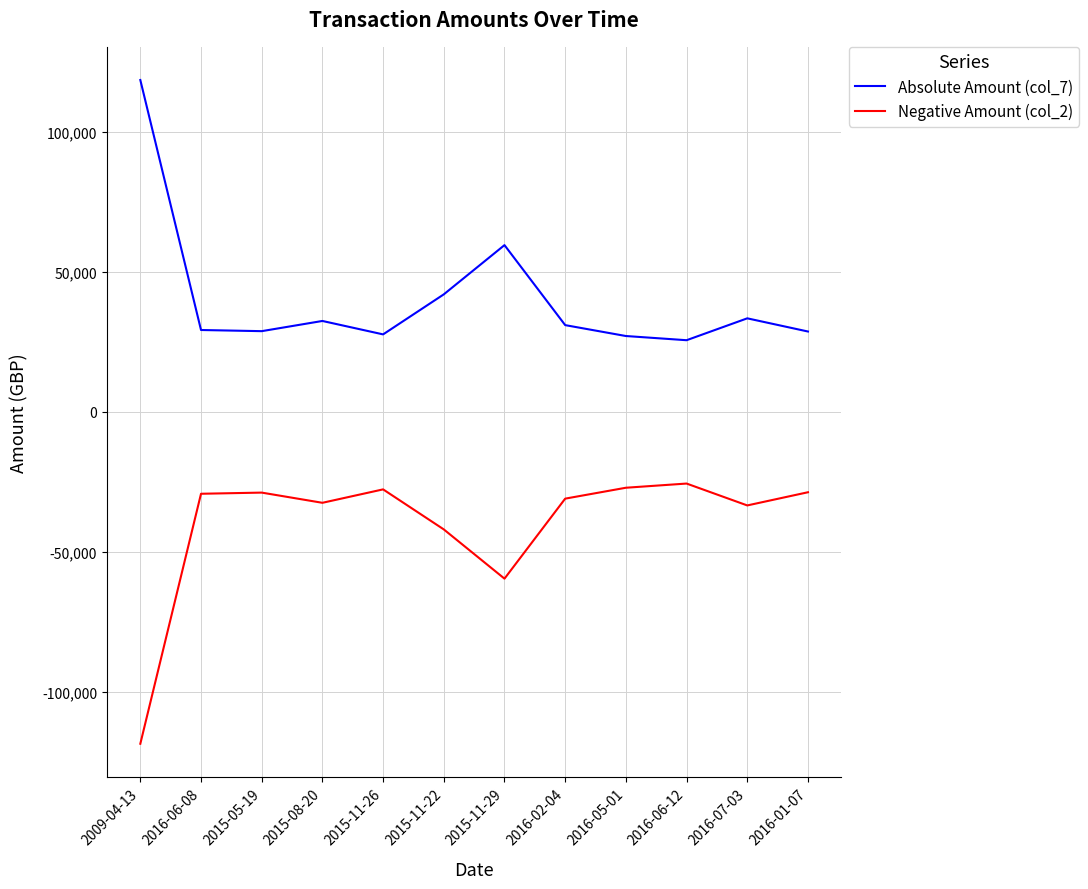

What is the sum of the Absolute Amount (col_7) values at 2016-02-04 and 2016-06-08?

60166.8